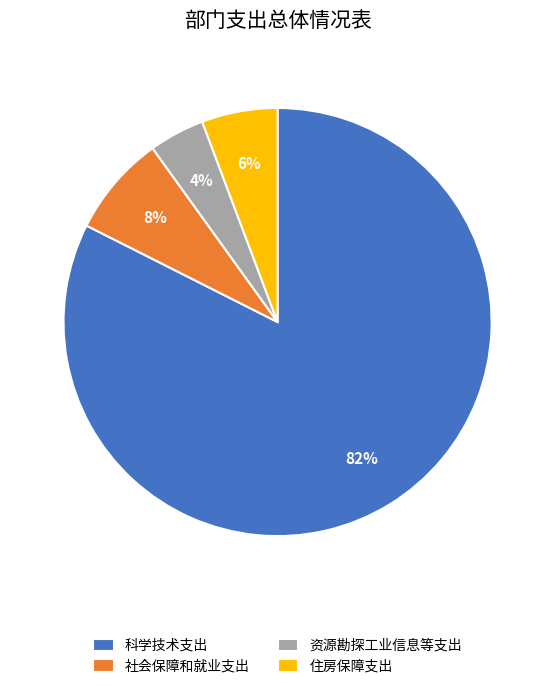

True or false: 科学技术支出 accounts for 82% of the total.

True